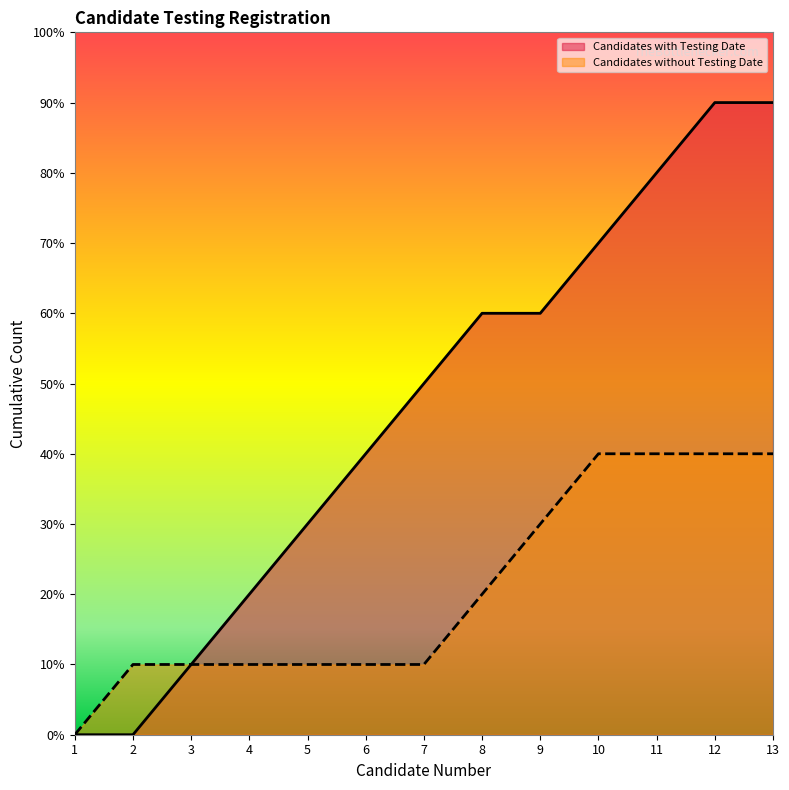

Which has a higher value, 10 or 3?

10